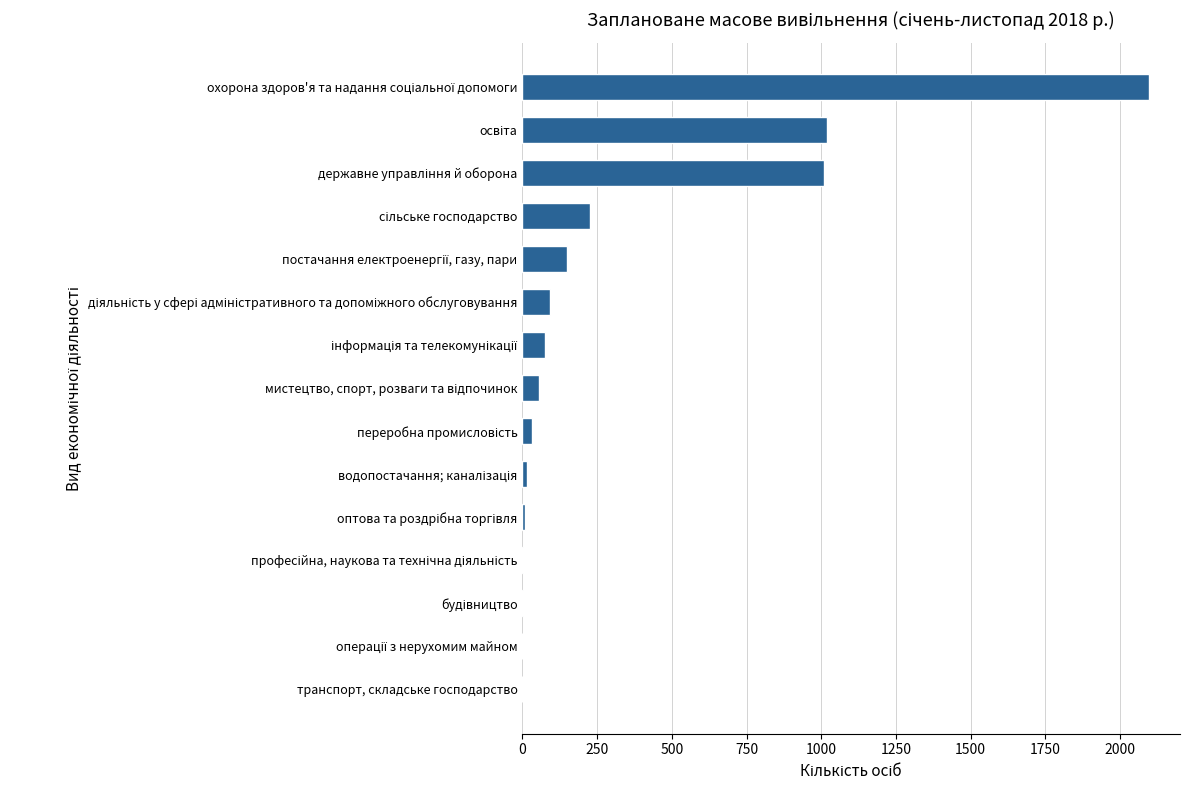

What is the sum of all values?

4778